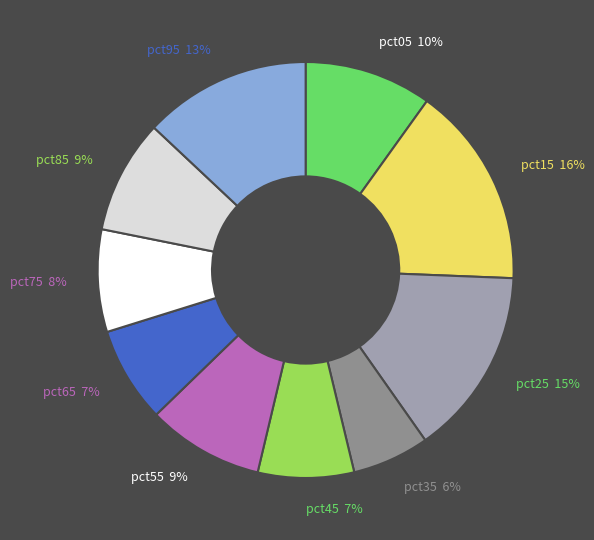

True or false: pct35 accounts for 14% of the total.

False